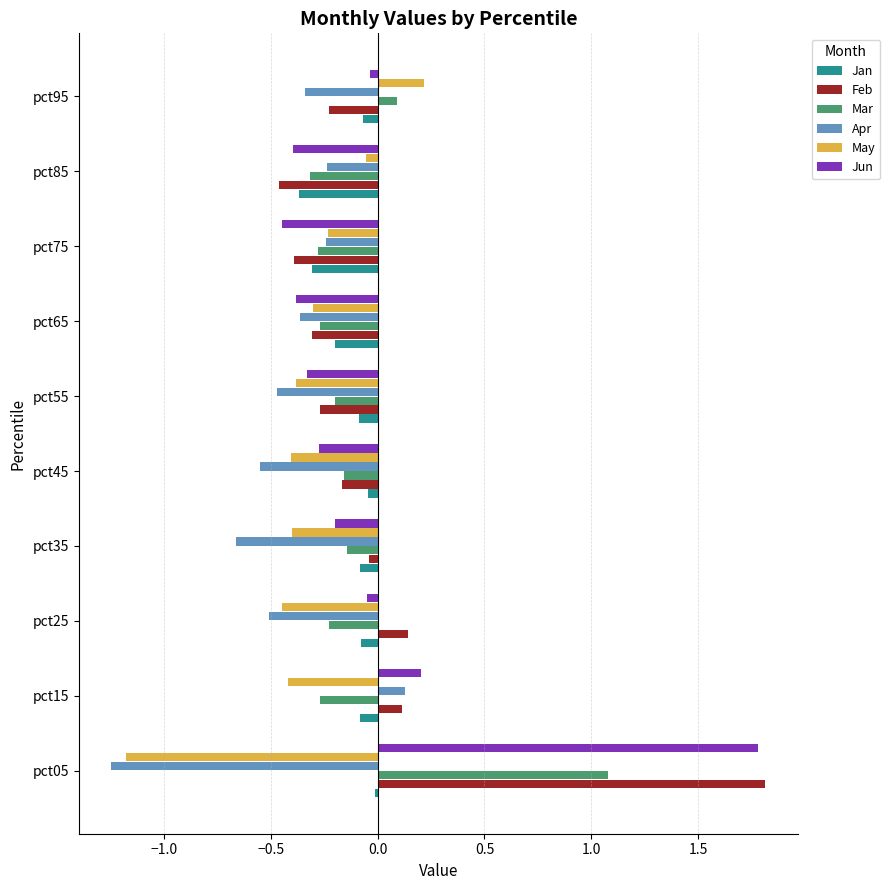

What is the difference between the second highest and minimum values in the May series?

1.1